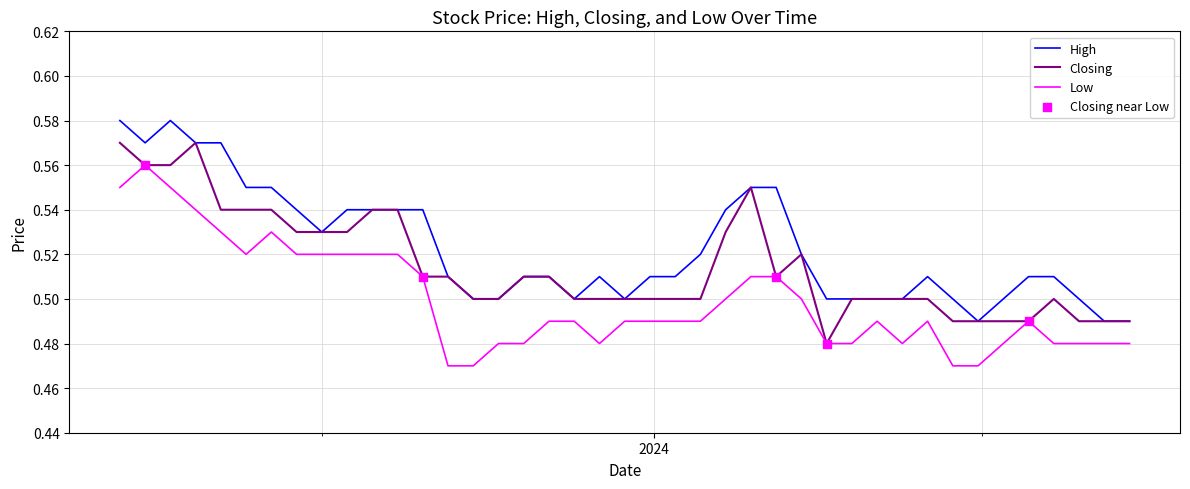

Which series has the largest total across all categories?

High